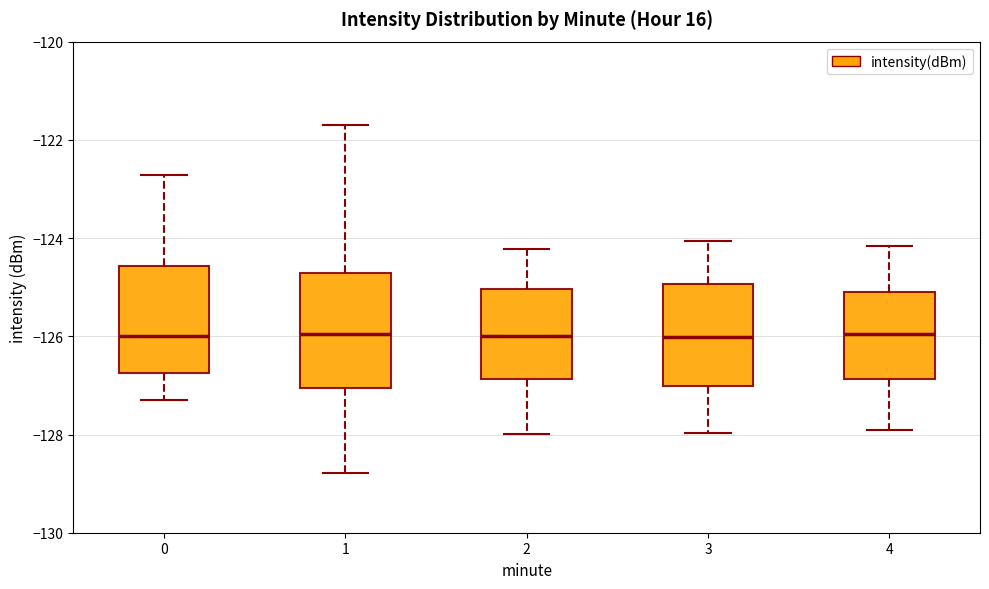

Reading left to right, transcribe this box plot: for each box, give where its median line is, the range the box spans, and where its two whiskers end, as read against the y-axis. The values are not printed on the chart, so give them approximately, as read against the axis.

0: median -126.0, box -126.8 to -124.6, whiskers -127.2 to -122.8
1: median -126.0, box -127.0 to -124.8, whiskers -128.8 to -121.6
2: median -126.0, box -126.8 to -125.0, whiskers -128.0 to -124.2
3: median -126.0, box -127.0 to -125.0, whiskers -128.0 to -124.0
4: median -126.0, box -126.8 to -125.2, whiskers -128.0 to -124.2